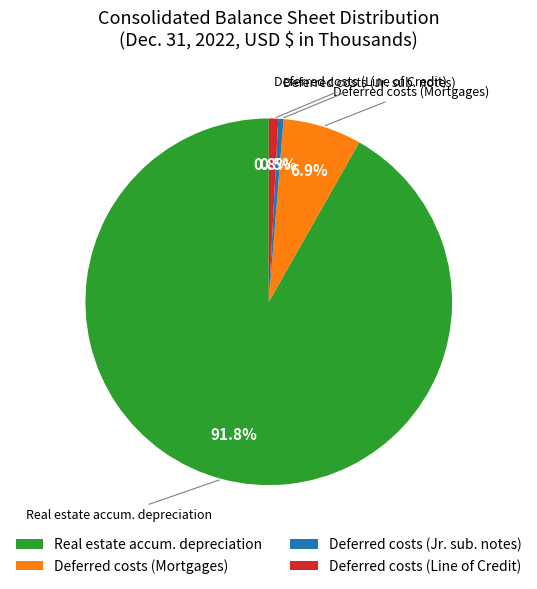

Which category has the biggest portion of the pie?

Real estate accum. depreciation